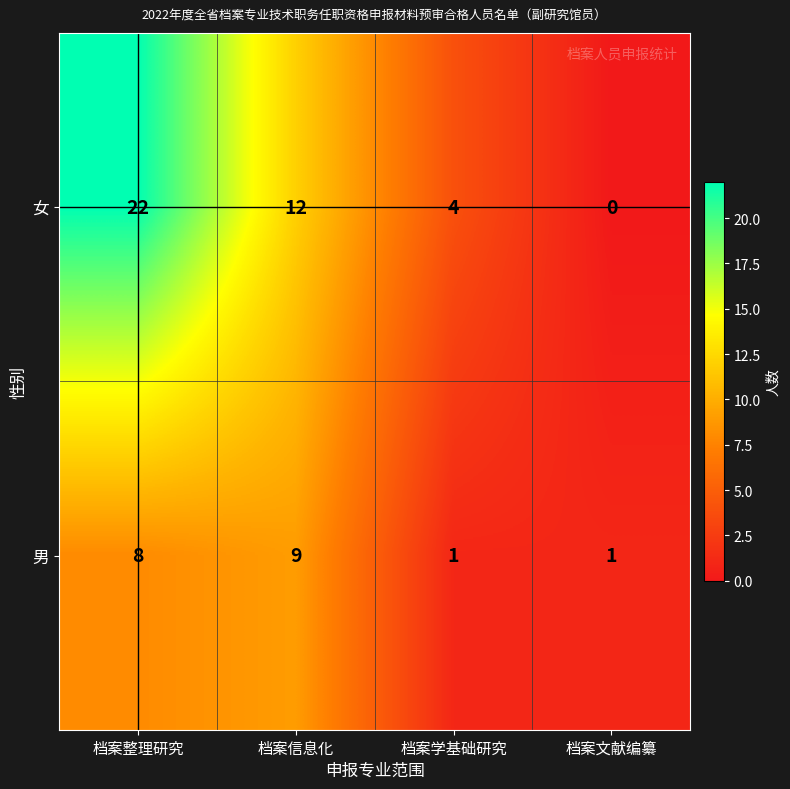

Count the number of categories in the chart.

4